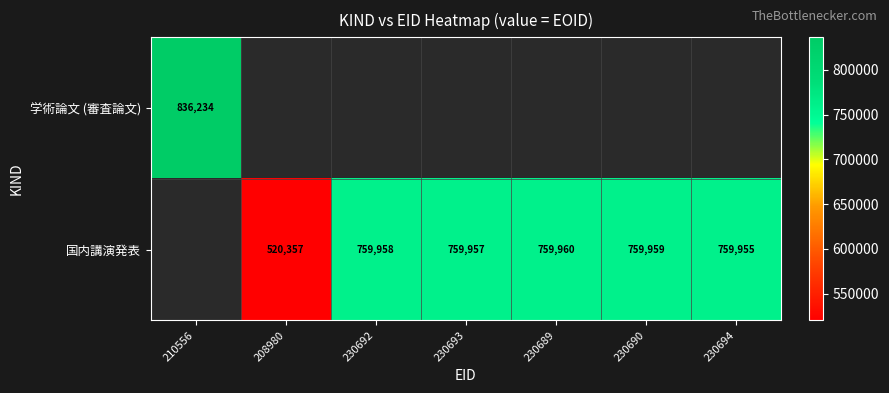

What is the sum of the 国内講演発表 values at 230693 and 230692?

1519915